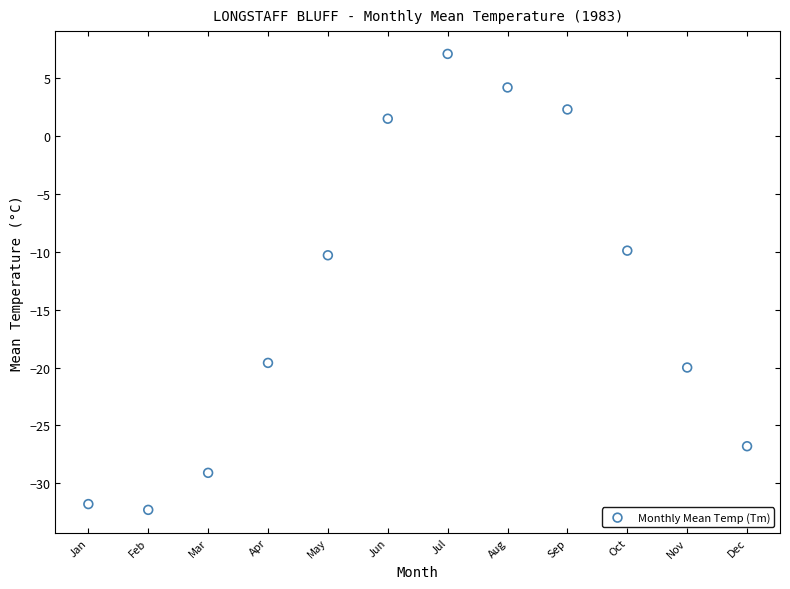

What is the average Y value?

-13.7